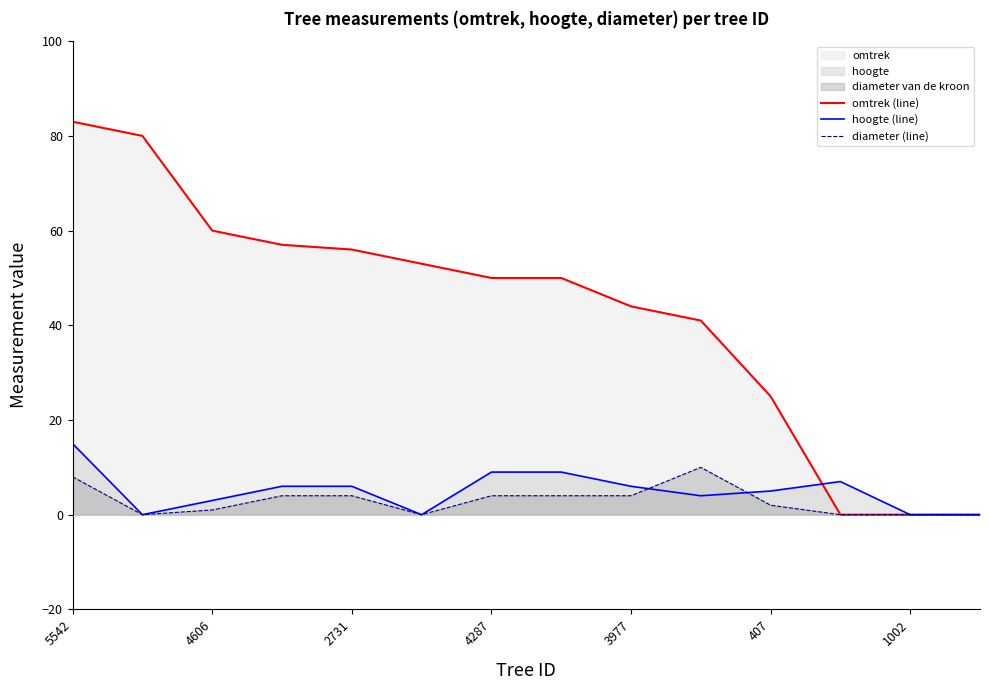

Which series has the largest total across all categories?

omtrek (line)